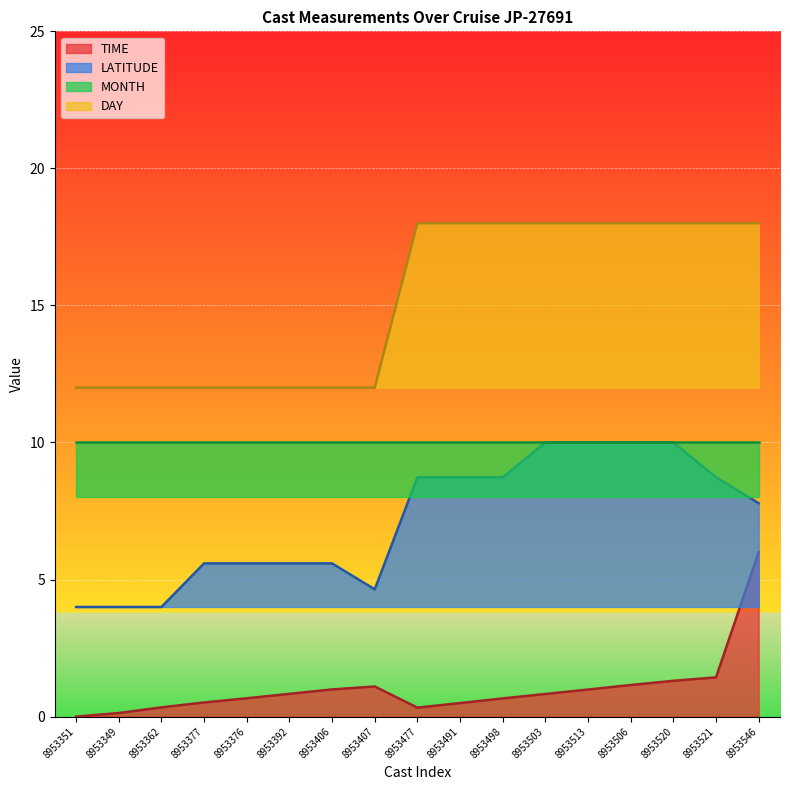

True or false: TIME has more than 0 interior local peaks.

True